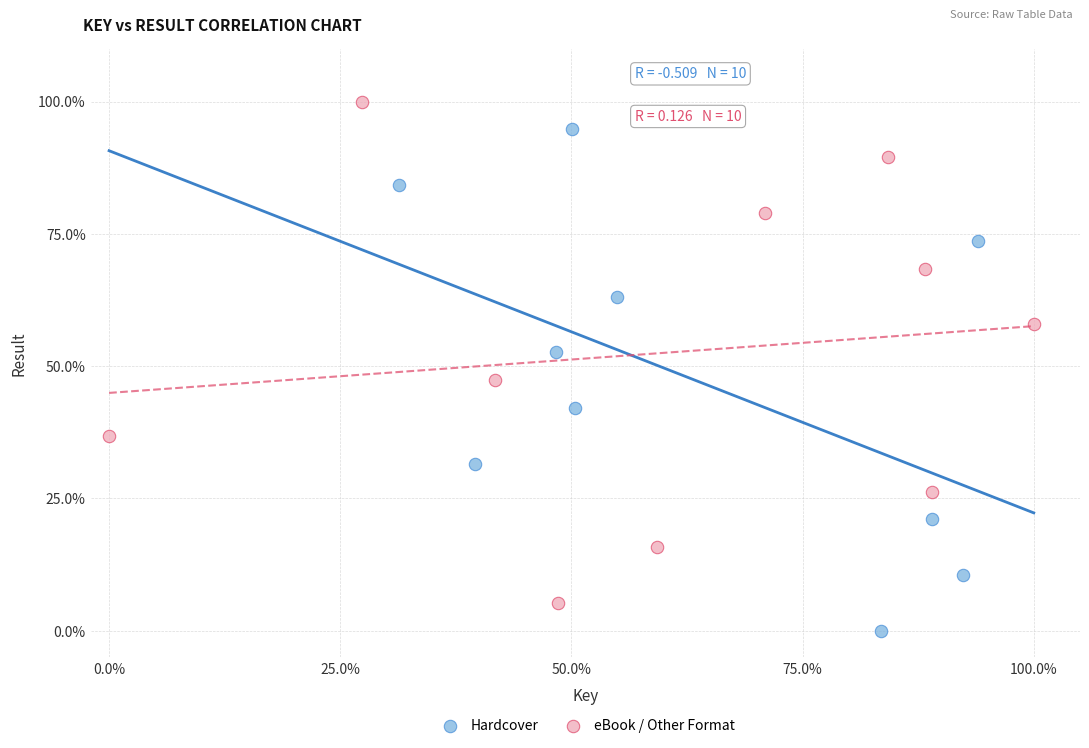

What are all the series names shown in the legend?

Hardcover, eBook / Other Format